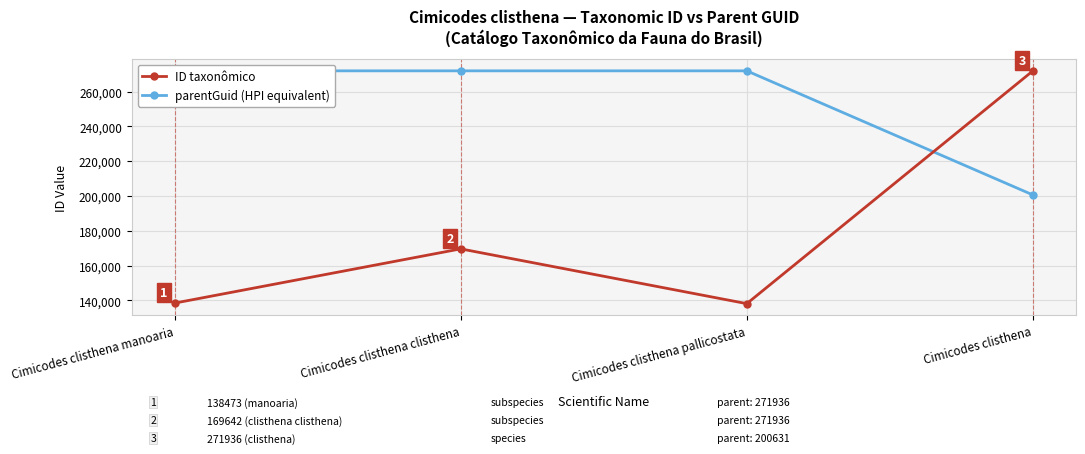

Does the chart have visible grid lines?

Yes